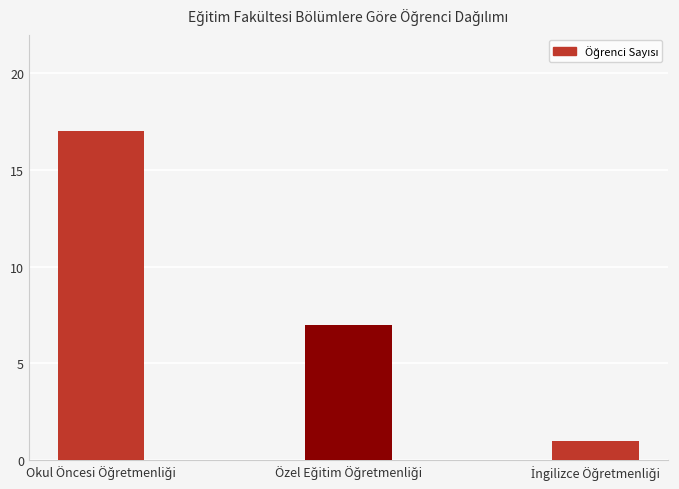

Reading left to right, list all the values displayed in this chart.

17	7	1